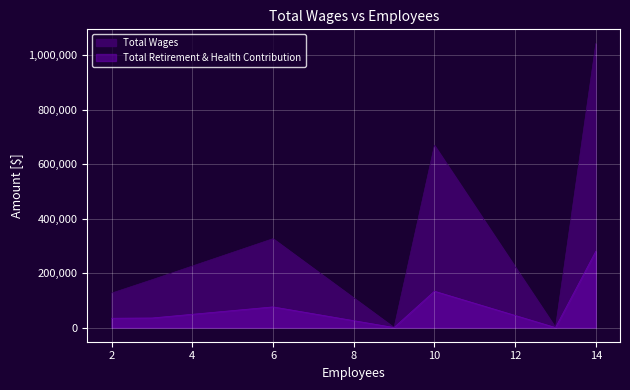

The Total Retirement & Health Contribution series shows 46263 at 2. True or false?

False